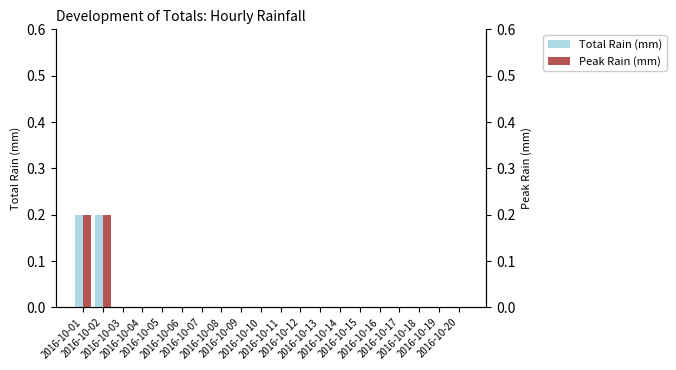

Reading left to right, extract all data points from this chart.

Total Rain (mm): 0.2	0.2	0.0	0.0	0.0	0.0	0.0	0.0	0.0	0.0	0.0	0.0	0.0	0.0	0.0	0.0	0.0	0.0	0.0	0.0
Peak Rain (mm): 0.2	0.2	0.0	0.0	0.0	0.0	0.0	0.0	0.0	0.0	0.0	0.0	0.0	0.0	0.0	0.0	0.0	0.0	0.0	0.0